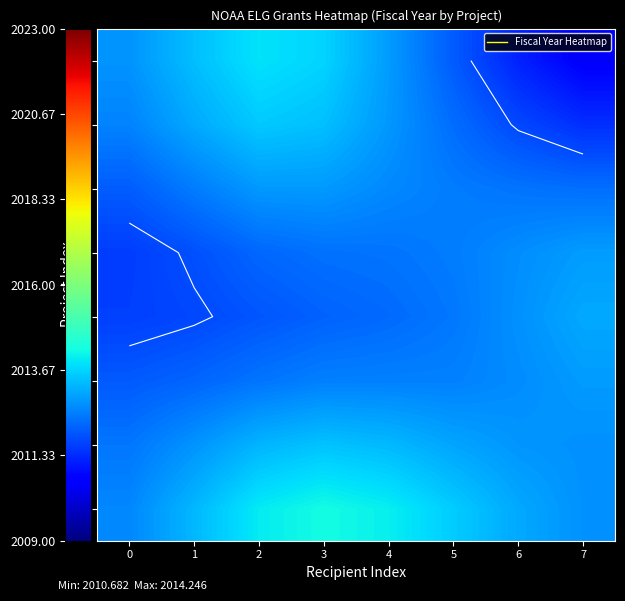

Between 3 and 7, which is larger?

3